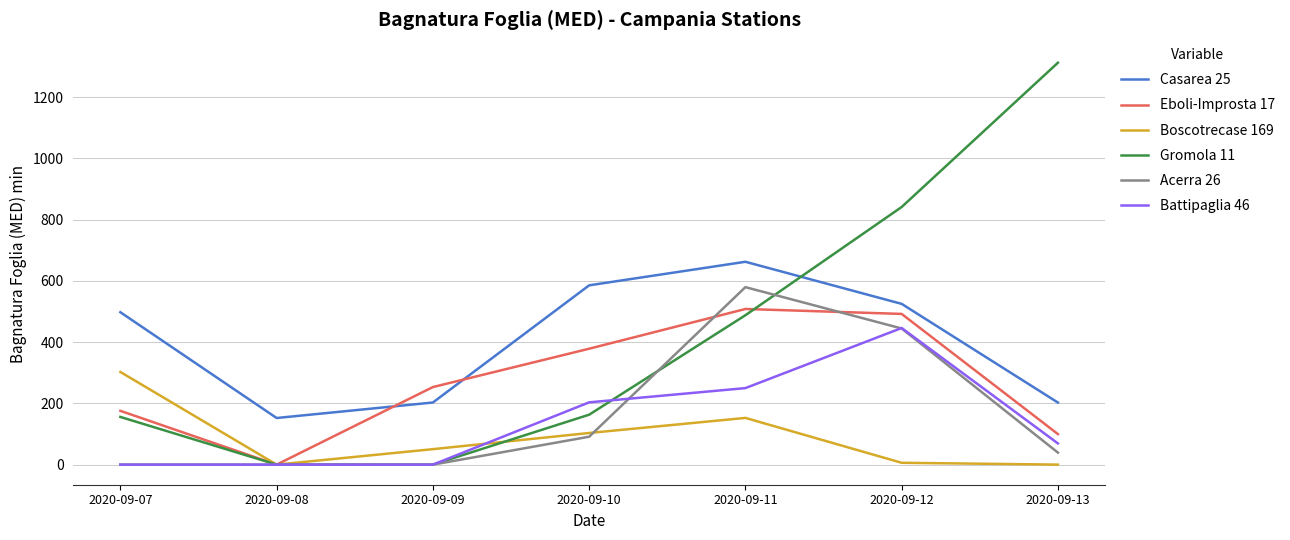

List the series in order of their peak value, highest first.

Gromola 11, Casarea 25, Acerra 26, Eboli-Improsta 17, Battipaglia 46, Boscotrecase 169